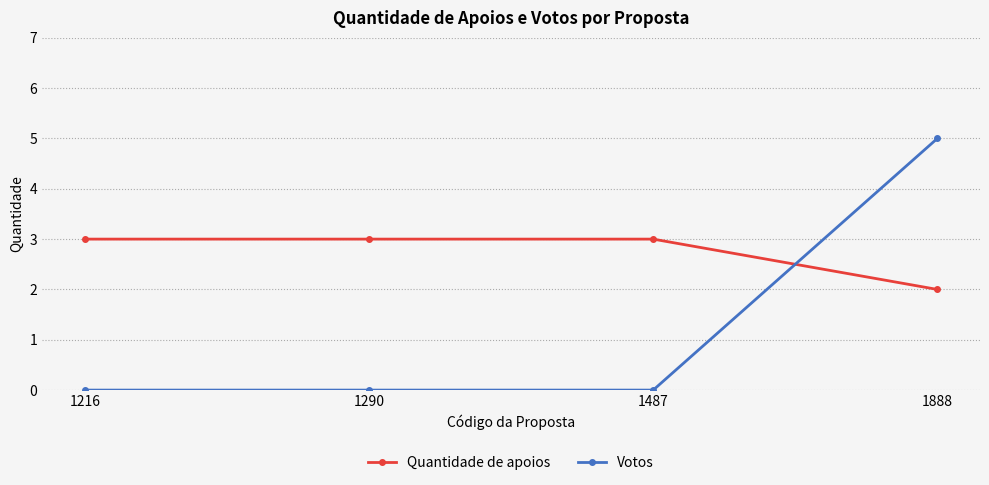

What is the average value of the Votos series?

1